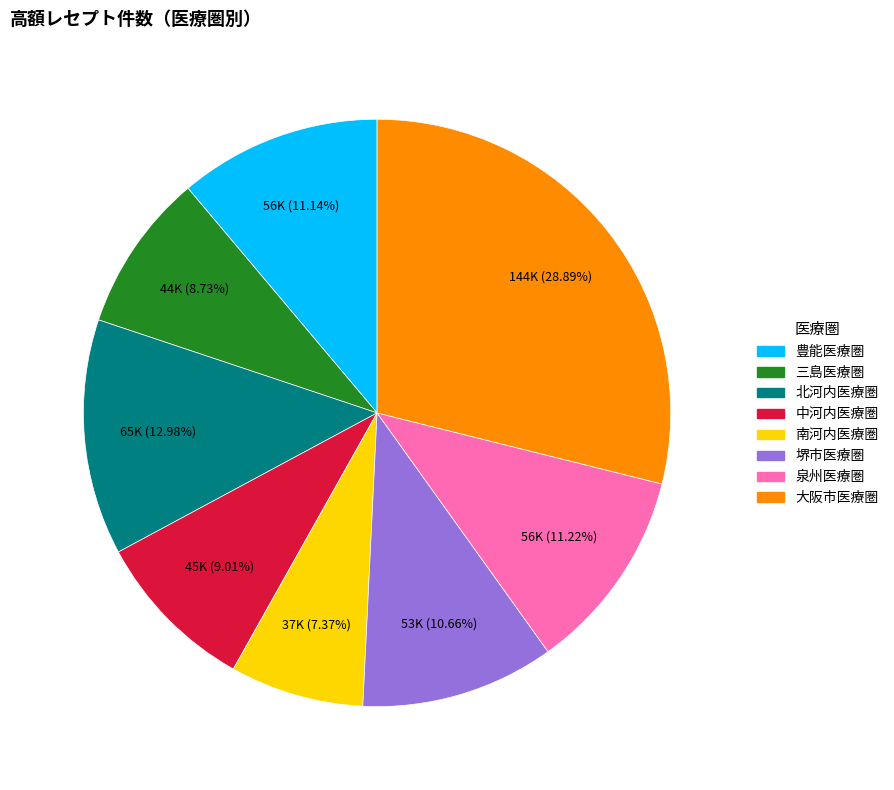

Is 南河内医療圏 the majority of the pie?

No